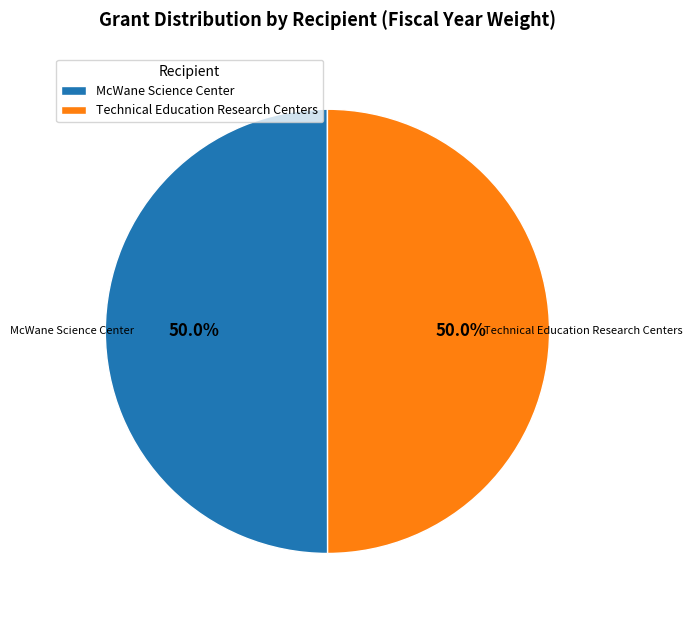

To the nearest percent, what is the average slice percentage?

50%